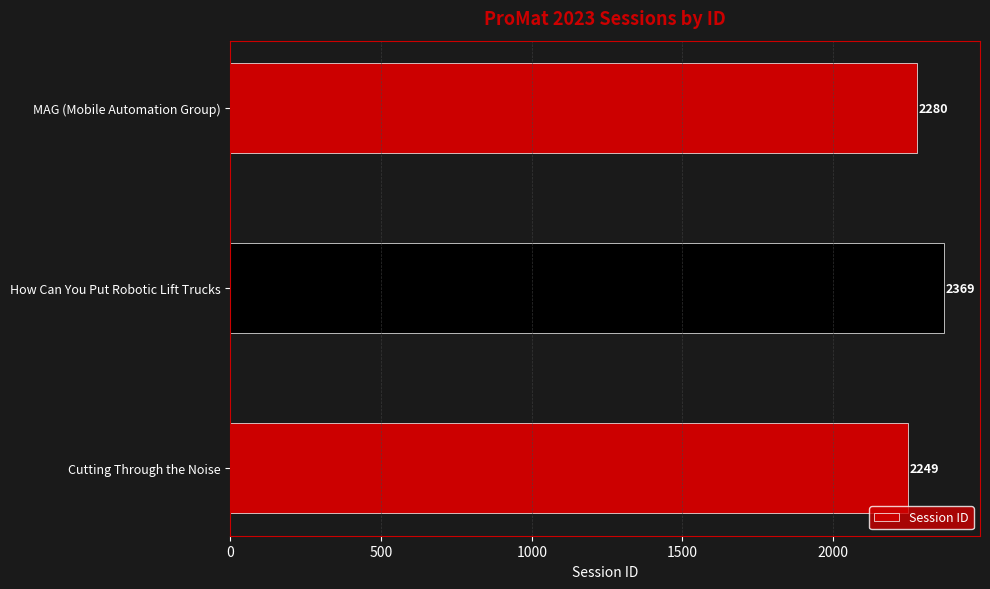

Rank the categories by value from lowest to highest.

Cutting Through the Noise, MAG (Mobile Automation Group), How Can You Put Robotic Lift Trucks